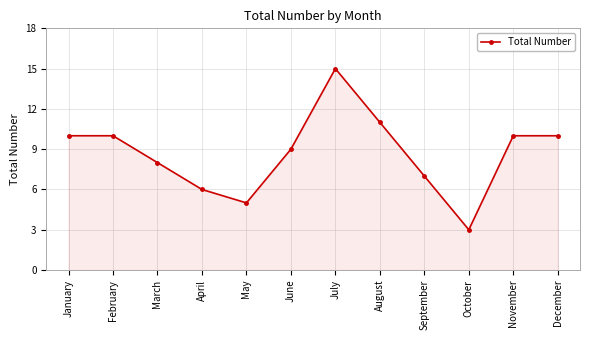

At which category does the data reach its first local valley?

May